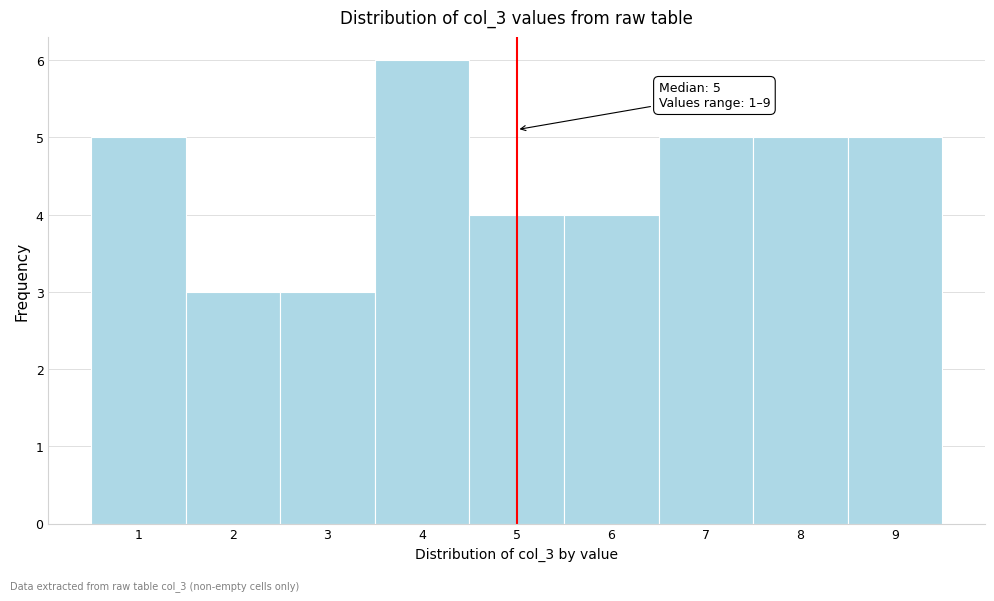

Over which range of the x-axis is the bar tallest?

3.5 to 4.5